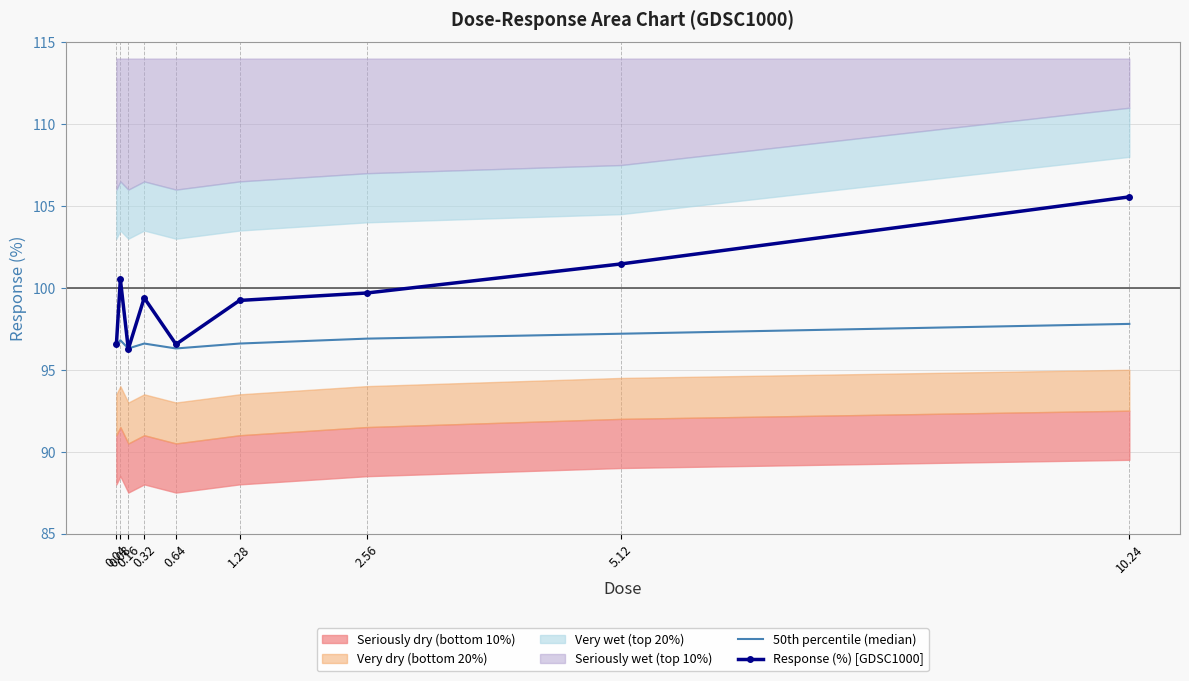

At which category is the sum across all series the highest?

10.24